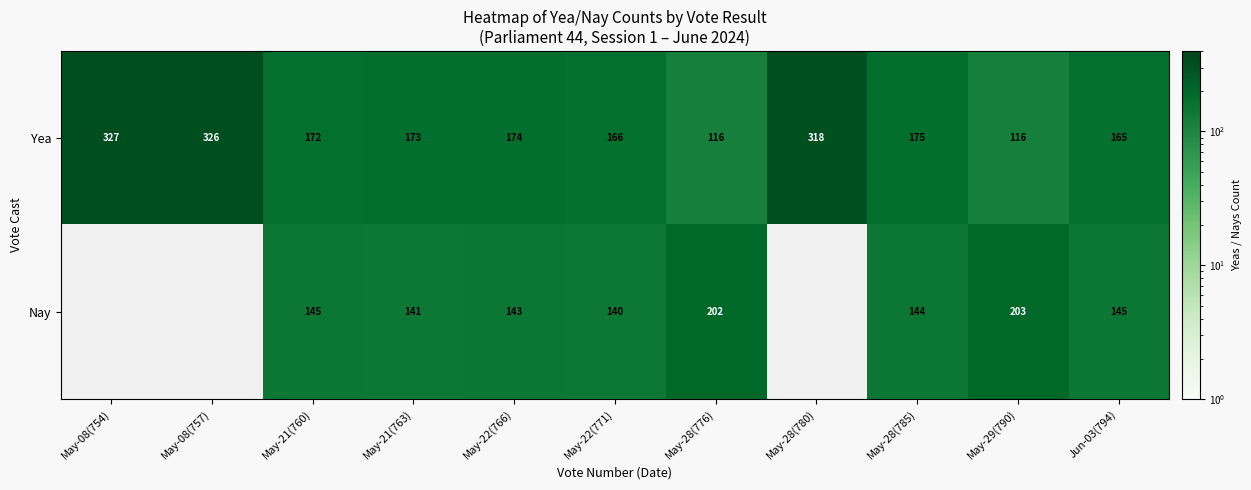

At which label is Yea closest to 221?

May-28(785)